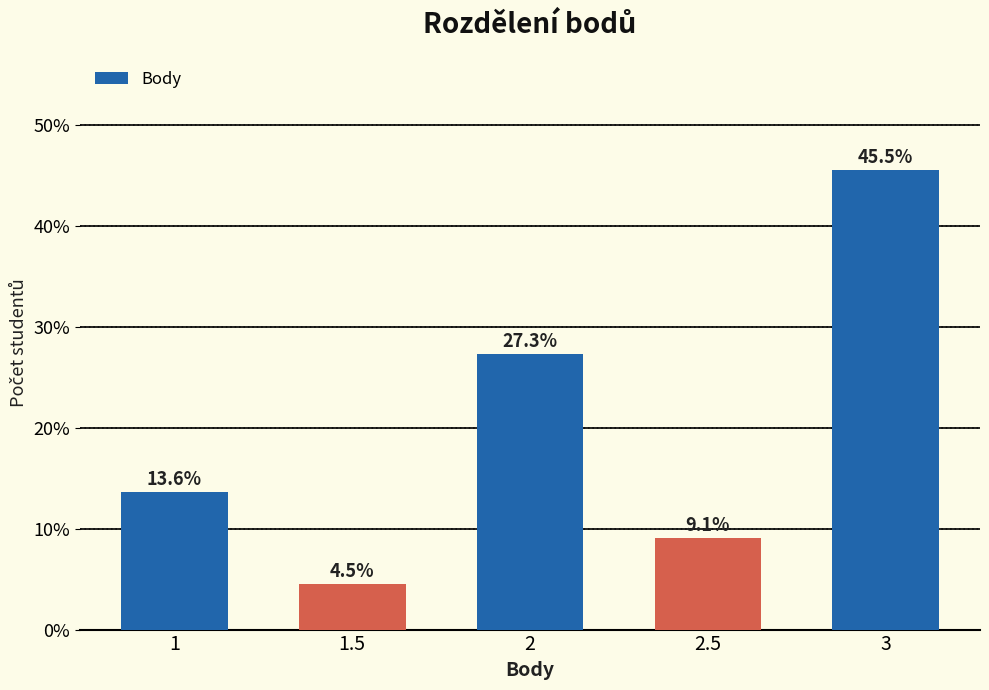

Approximately how many times larger is the value at 3 compared to 2.5?

5.0